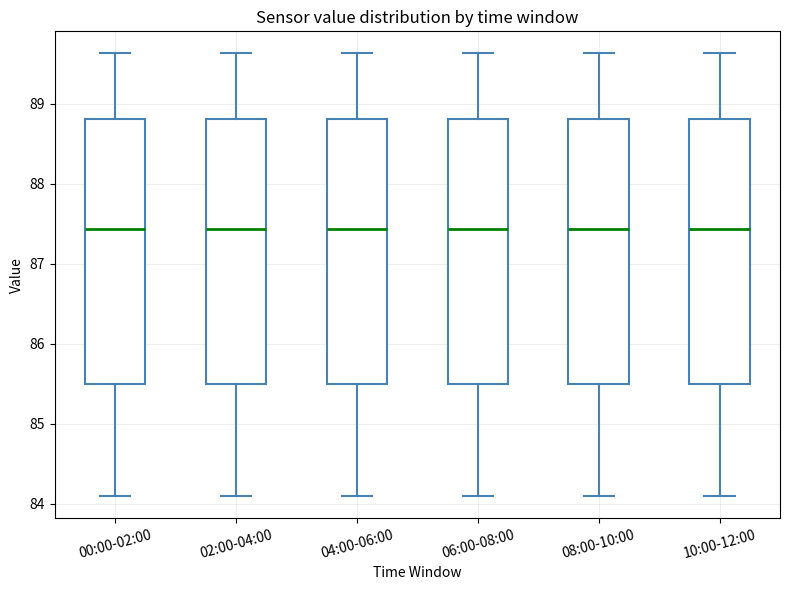

Reading left to right, read every box against the y-axis: the position of its median line, the range the box covers, and the ends of its whiskers. The values are not printed on the chart, so give them approximately, as read against the axis.

00:00-02:00: median 87.4, box 85.5 to 88.8, whiskers 84.1 to 89.6
02:00-04:00: median 87.4, box 85.5 to 88.8, whiskers 84.1 to 89.6
04:00-06:00: median 87.4, box 85.5 to 88.8, whiskers 84.1 to 89.6
06:00-08:00: median 87.4, box 85.5 to 88.8, whiskers 84.1 to 89.6
08:00-10:00: median 87.4, box 85.5 to 88.8, whiskers 84.1 to 89.6
10:00-12:00: median 87.4, box 85.5 to 88.8, whiskers 84.1 to 89.6